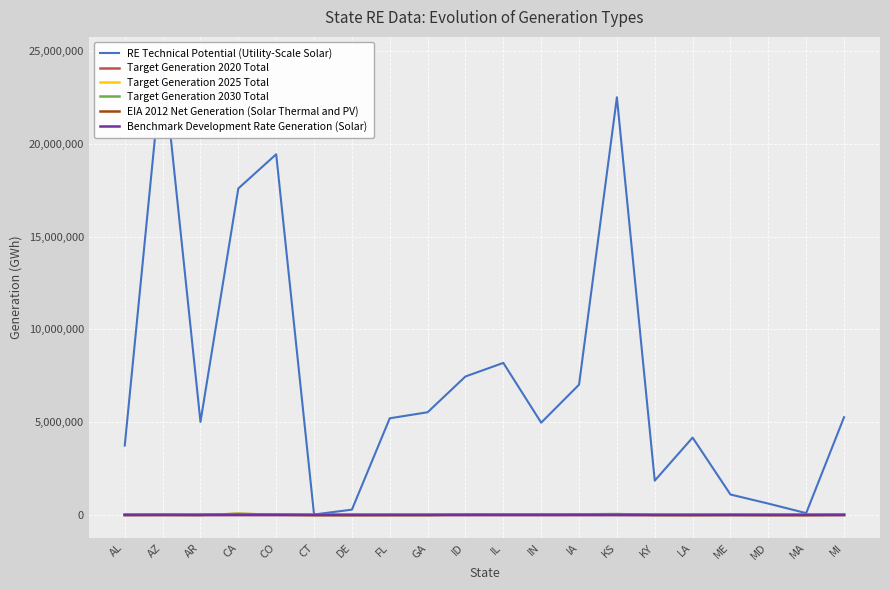

Which series changed the most between GA and MA?

RE Technical Potential (Utility-Scale Solar)